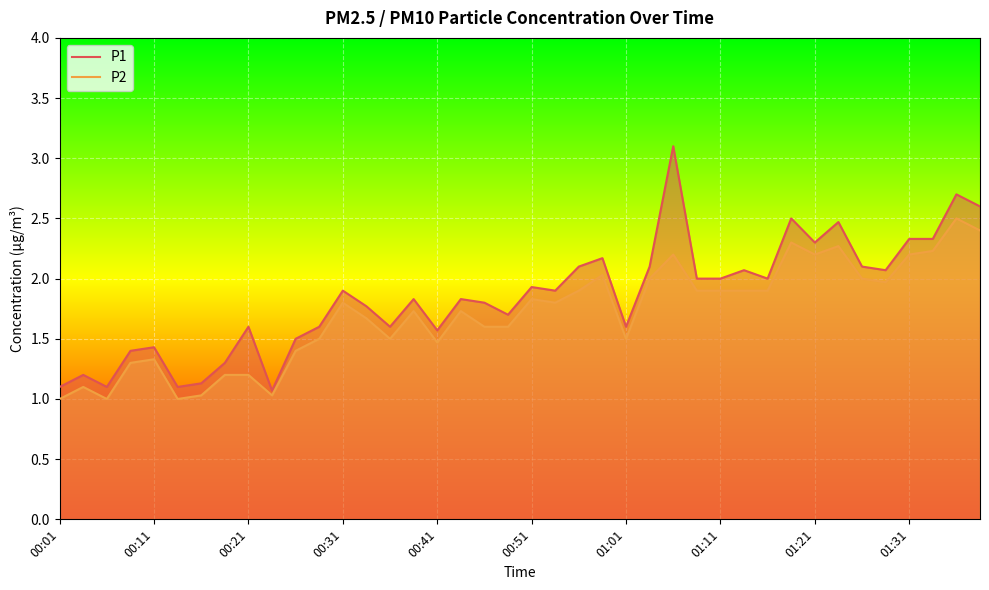

What is the minimum value for P1?

1.1